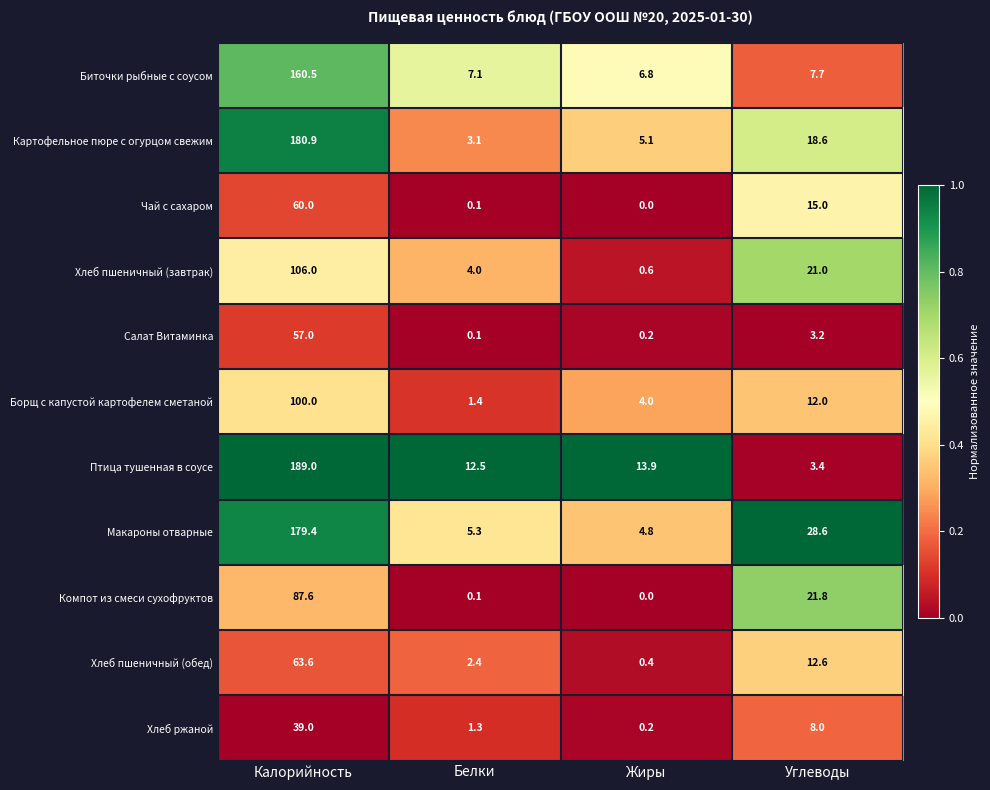

What is the spread (max minus min) of values at Белки?

12.4